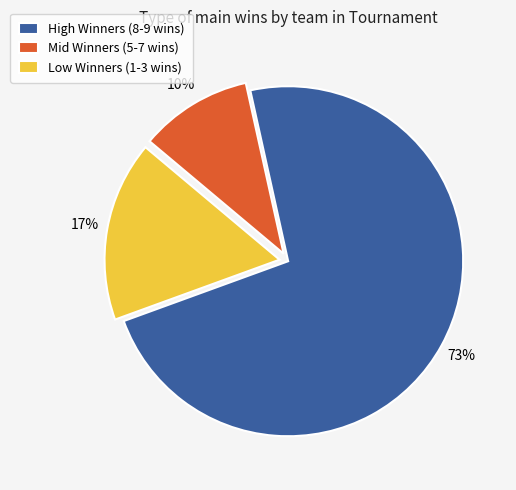

Which has a higher value, High Winners (8-9 wins) or Mid Winners (5-7 wins)?

High Winners (8-9 wins)